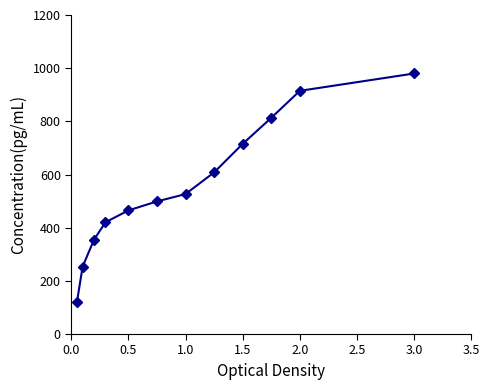

True or false: the data has more than 0 interior local peaks.

False